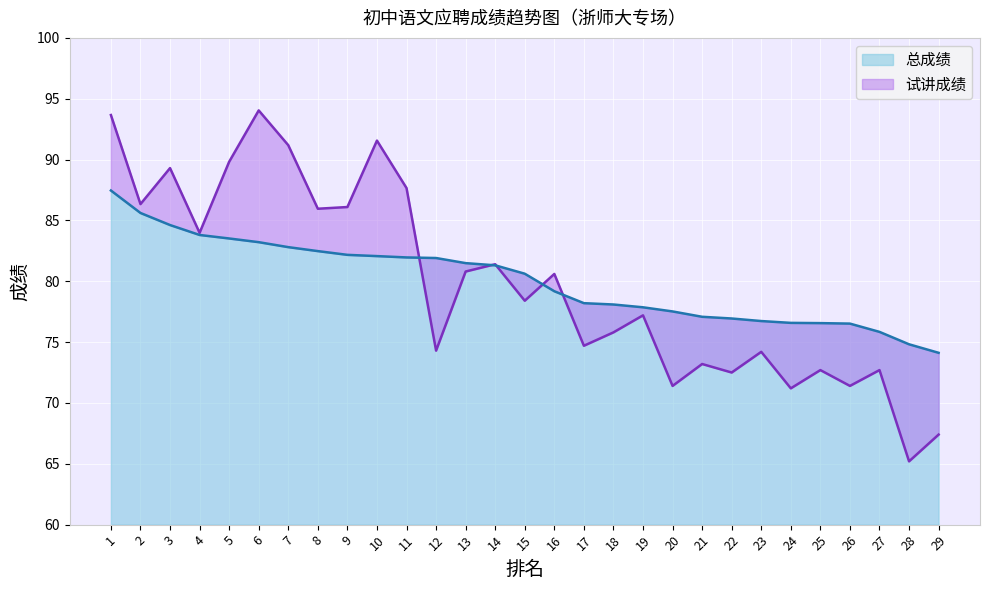

The 总成绩 series shows 146.4 at 5. True or false?

False